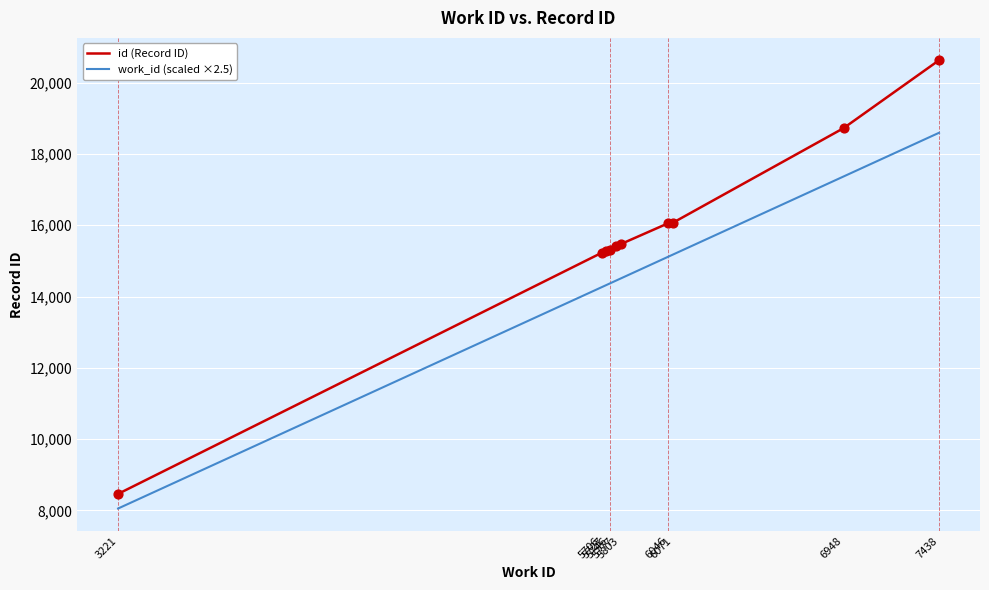

Is the value of id (Record ID) at 6046 greater than the value of work_id (scaled ×2.5) at 5746?

Yes